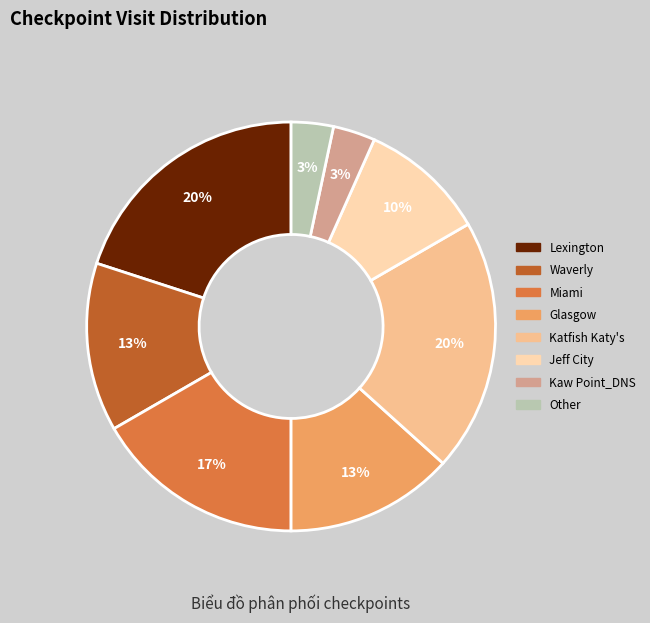

To the nearest percent, what percentage of the pie is Other?

3%